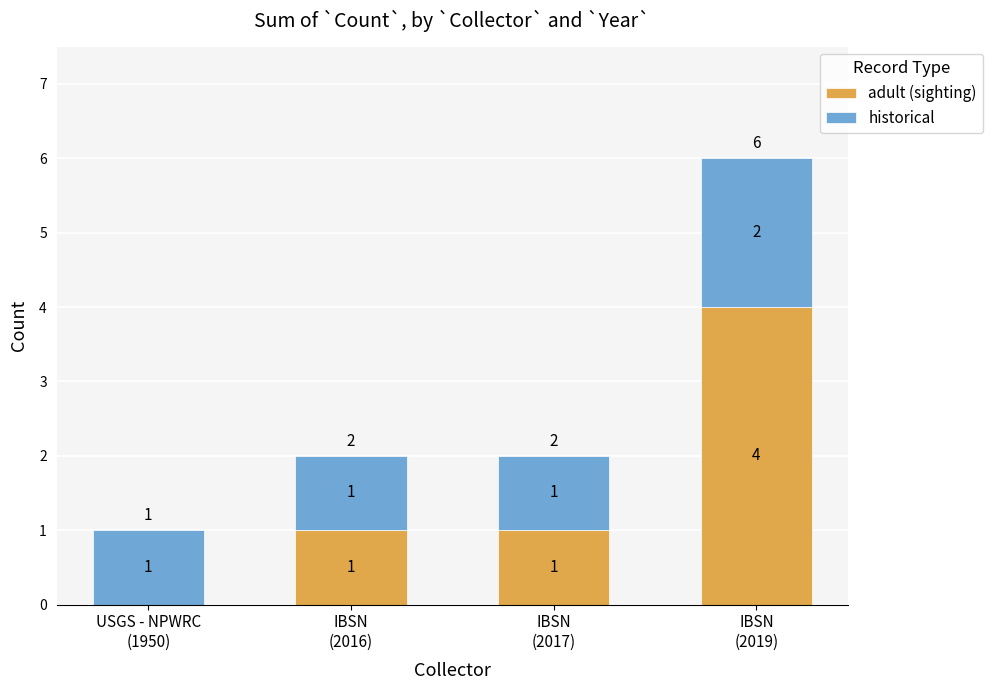

The value of adult (sighting) at IBSN
(2019) is 4. True or false?

True